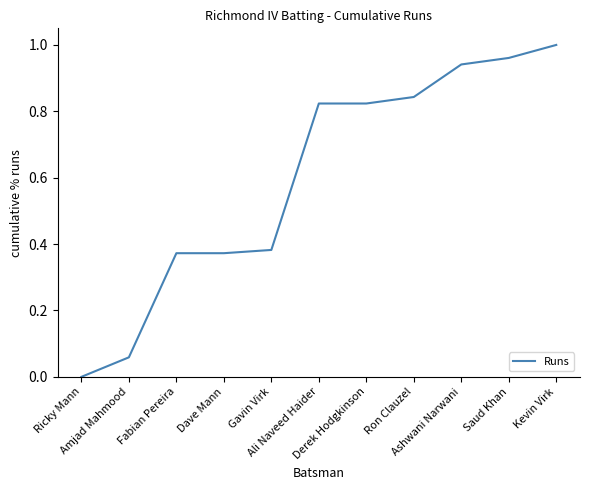

List the labels in order of value, largest first.

Kevin Virk, Saud Khan, Ashwani Narwani, Ron Clauzel, Ali Naveed Haider, Derek Hodgkinson, Gavin Virk, Fabian Pereira, Dave Mann, Amjad Mahmood, Ricky Mann